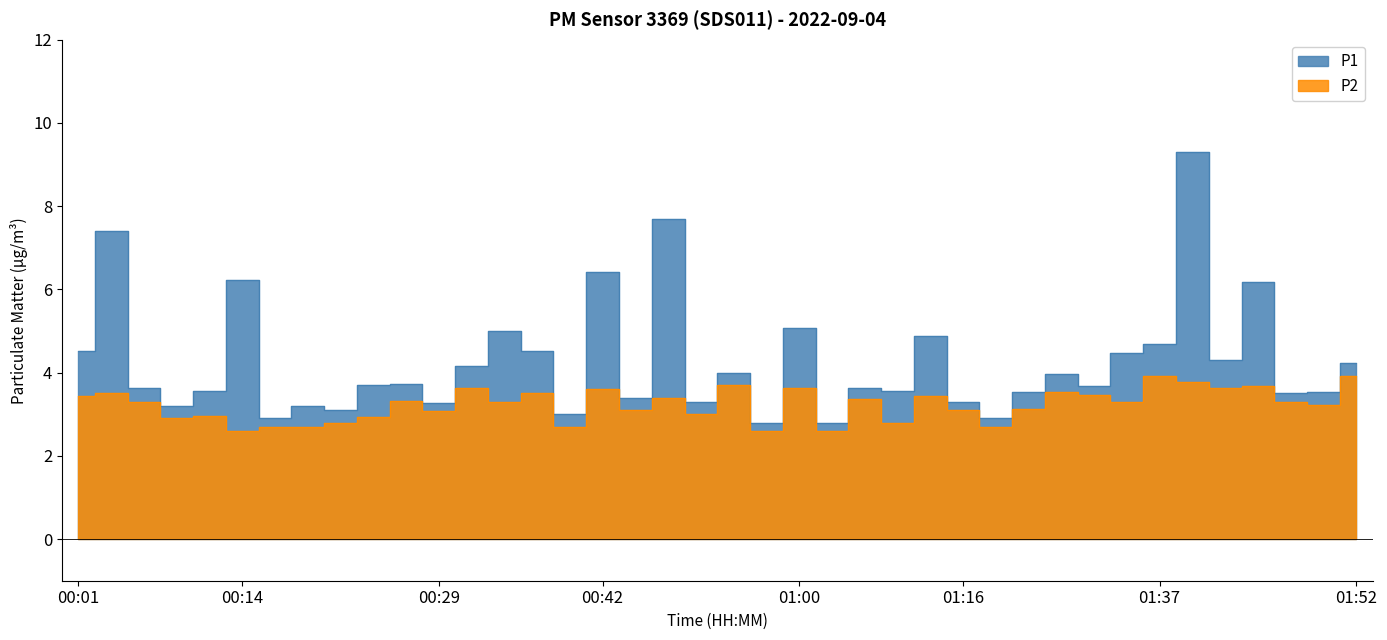

What is the label of the 13th point from the right?

01:16